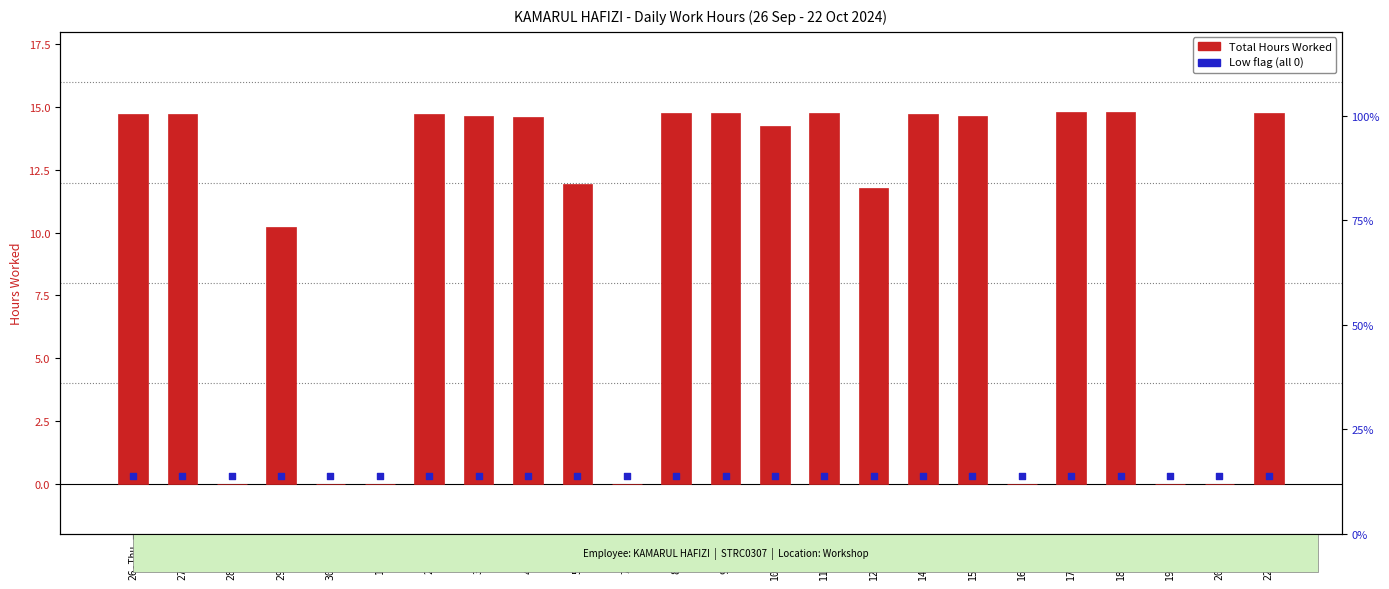

What are all the series names shown in the legend?

Total Hours, Low